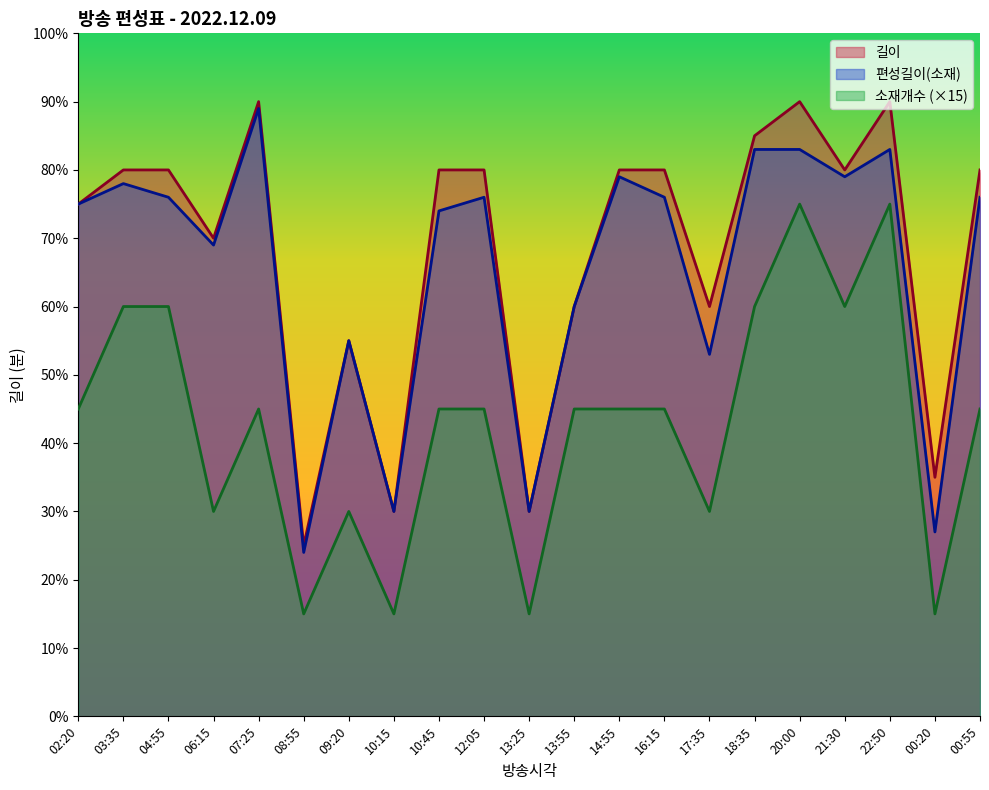

Does the chart have visible grid lines?

No